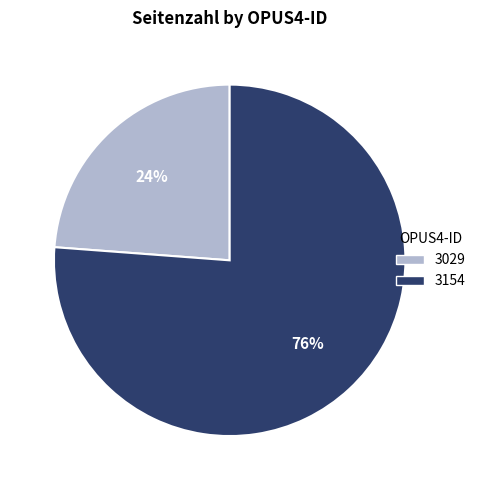

To the nearest percent, what percentage of the pie is 3029?

24%